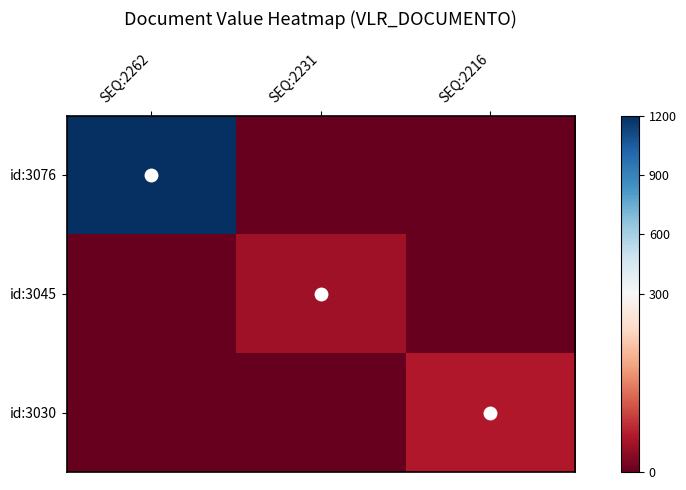

What is the total value across all series at SEQ:2216?

60.0